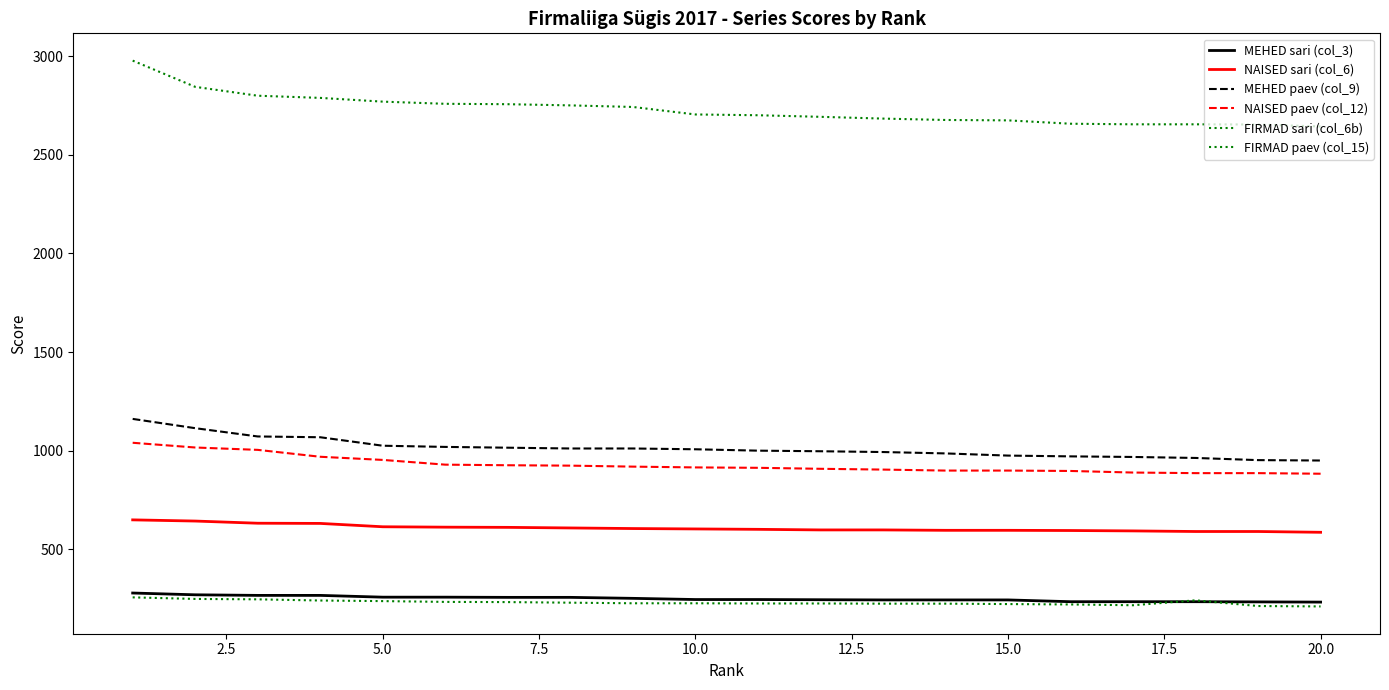

How many values in the MEHED paev (col_9) series are below 1007?

10